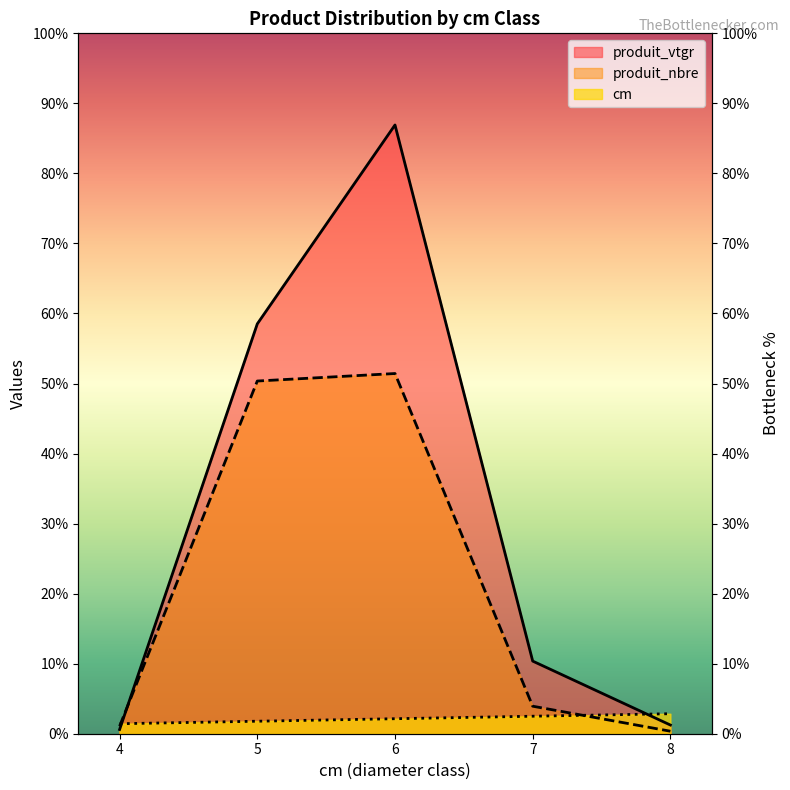

How many times do cm and produit_nbre cross each other?

2